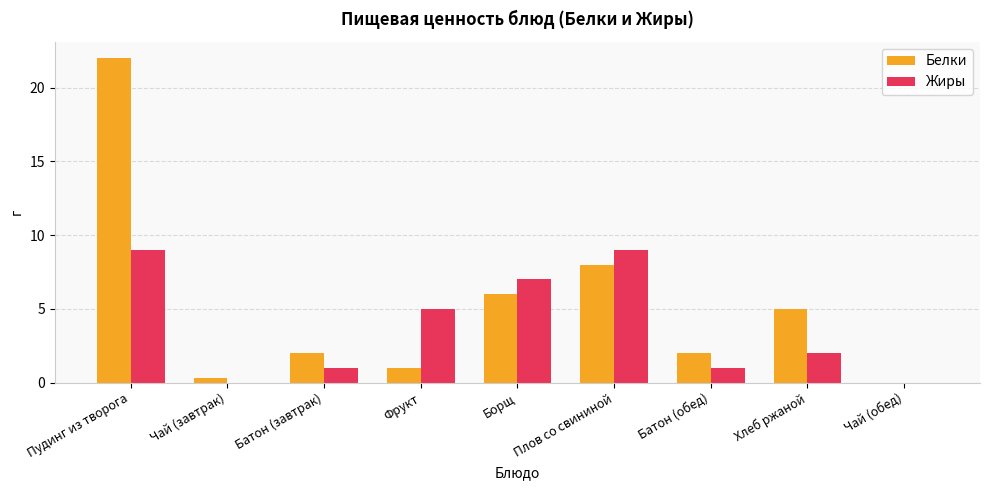

Is the value of Жиры at Борщ greater than the value of Белки at Плов со свининой?

No